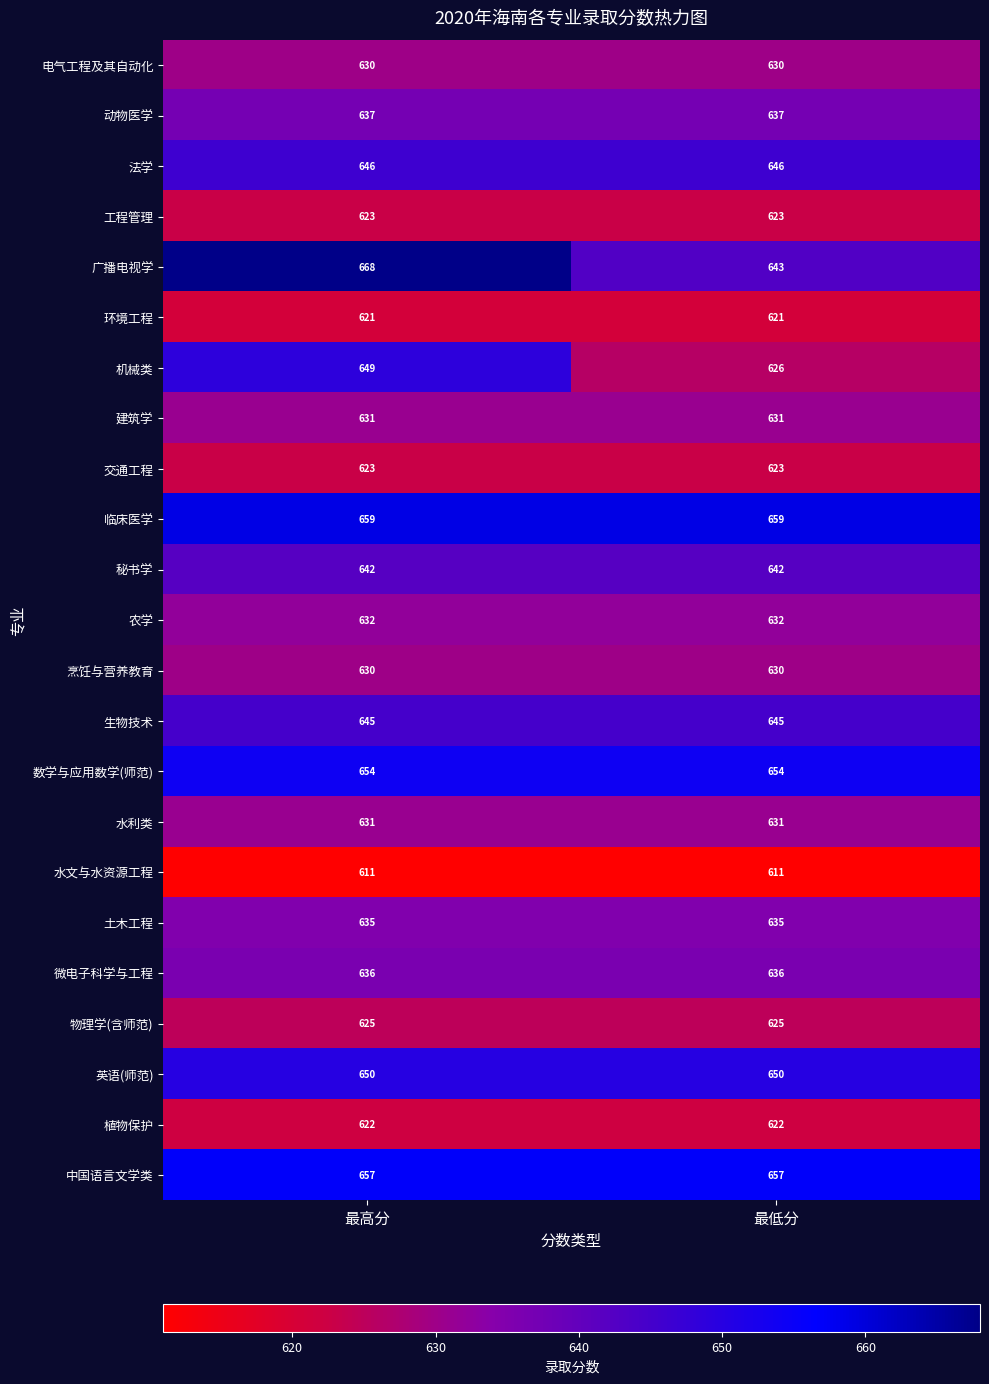

What is the minimum value for 中国语言文学类?

657